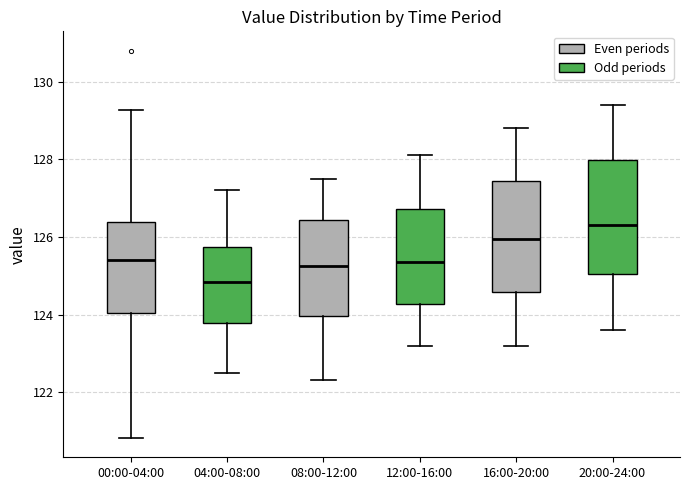

Reading left to right, read every box against the y-axis: the position of its median line, the range the box covers, and the ends of its whiskers. The values are not printed on the chart, so give them approximately, as read against the axis.

00:00-04:00: median 125.4, box 124.0 to 126.4, whiskers 120.8 to 129.2
04:00-08:00: median 124.8, box 123.8 to 125.8, whiskers 122.6 to 127.2
08:00-12:00: median 125.2, box 124.0 to 126.4, whiskers 122.4 to 127.6
12:00-16:00: median 125.4, box 124.2 to 126.8, whiskers 123.2 to 128.2
16:00-20:00: median 126.0, box 124.6 to 127.4, whiskers 123.2 to 128.8
20:00-24:00: median 126.4, box 125.0 to 128.0, whiskers 123.6 to 129.4